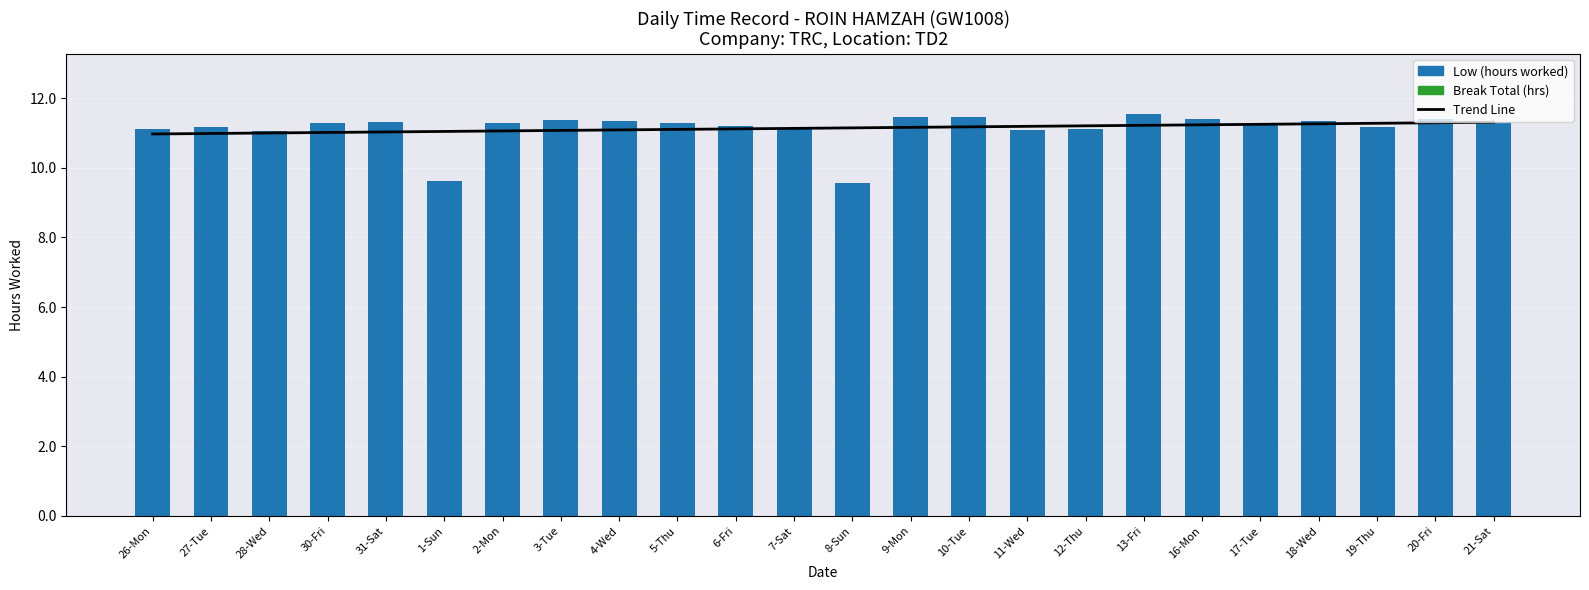

How many values in the Trend Line series exceed 11?

21